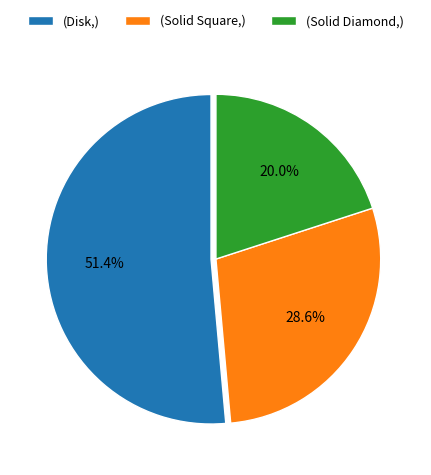

Rank the categories by value from highest to lowest.

(Disk,), (Solid Square,), (Solid Diamond,)